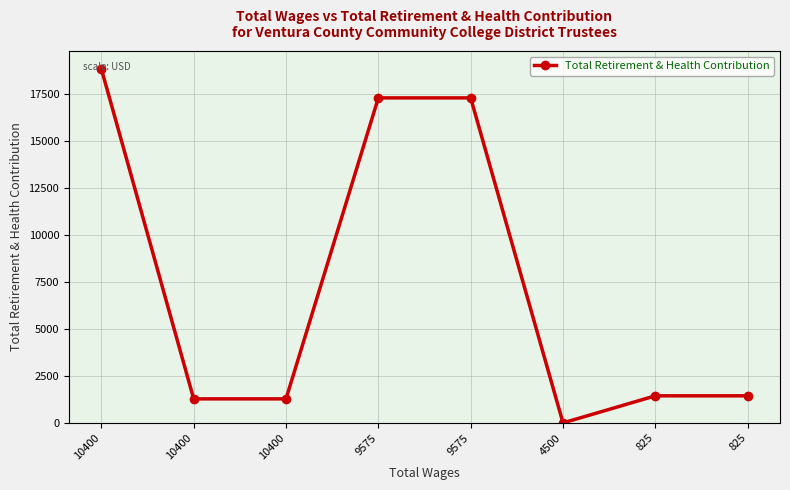

How many lines are shown in the chart?

1